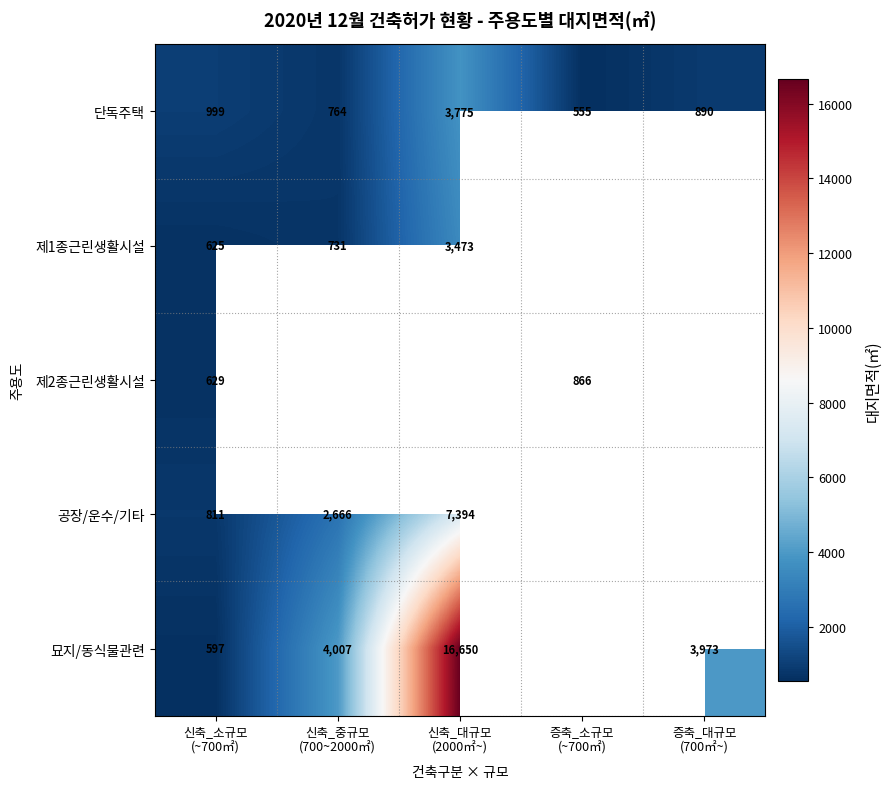

What is the average value of the 단독주택 series?

1397